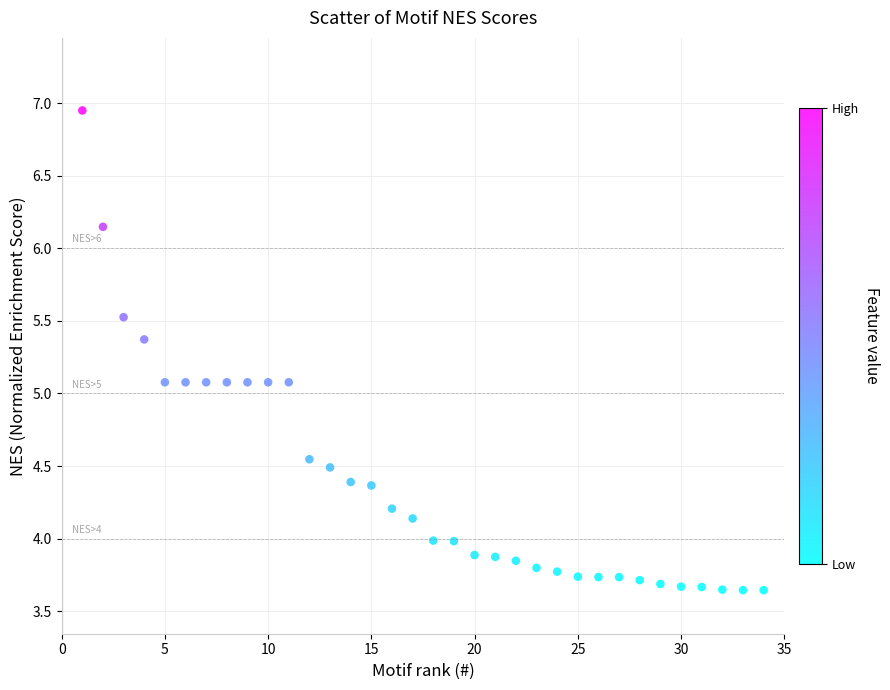

What is the range of X values (max minus min)?

33.0